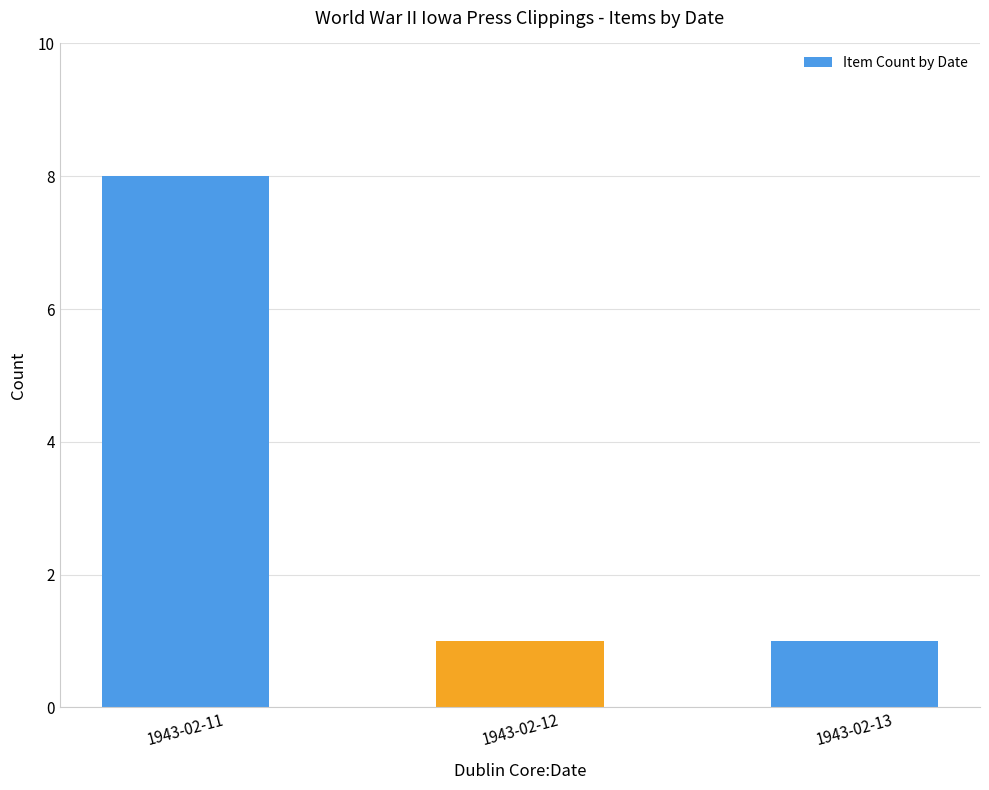

Between 1943-02-12 and 1943-02-11, which is larger?

1943-02-11